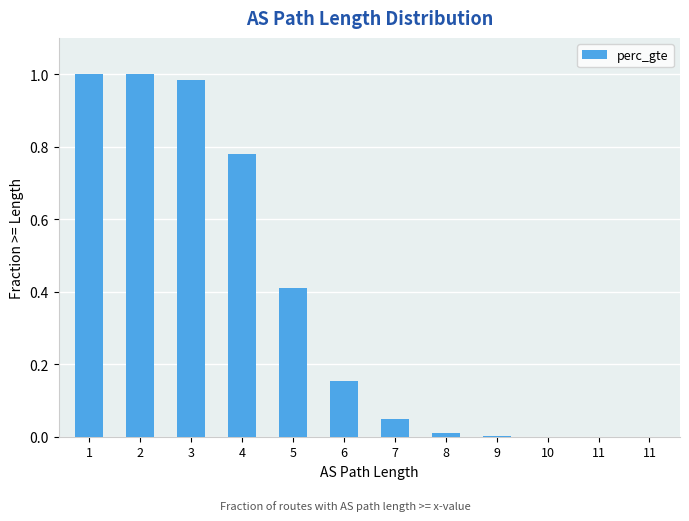

The value at 10 is 0.0. True or false?

True